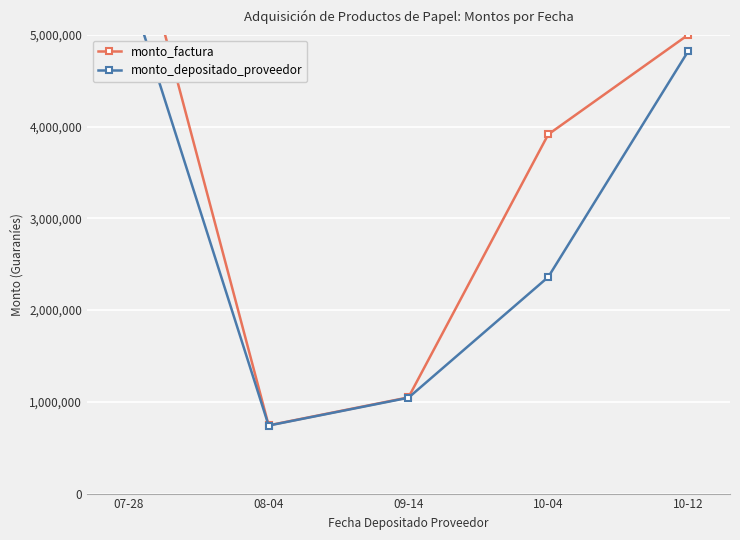

What is the label of the 5th point from the left?

10-12